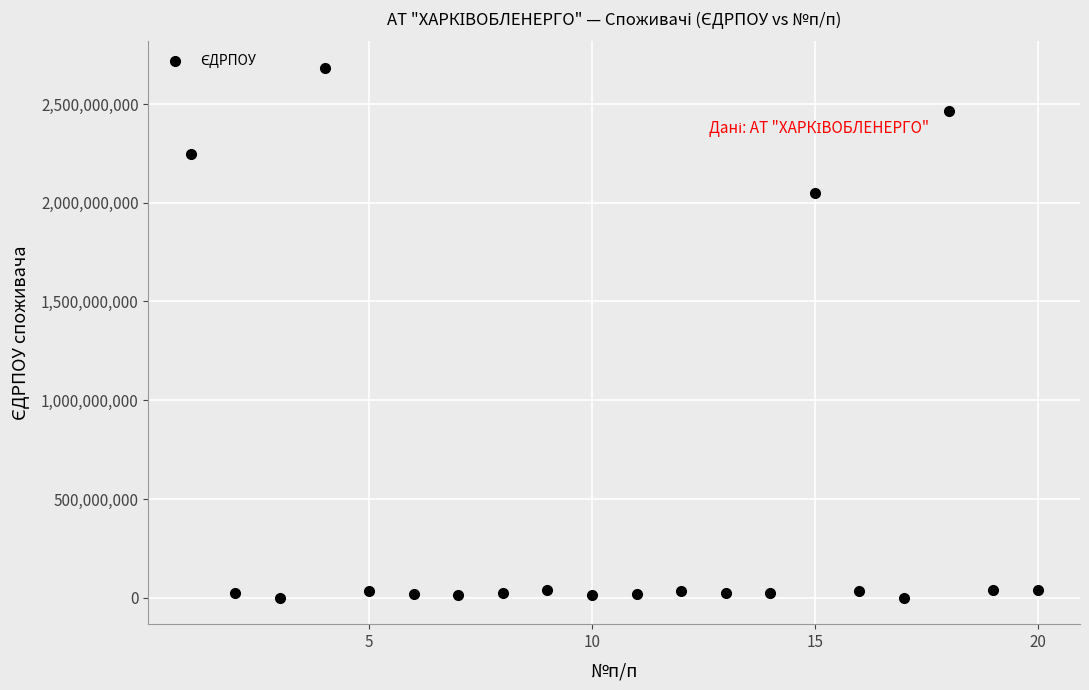

What is the range of Y values (max minus min)?

2682244764